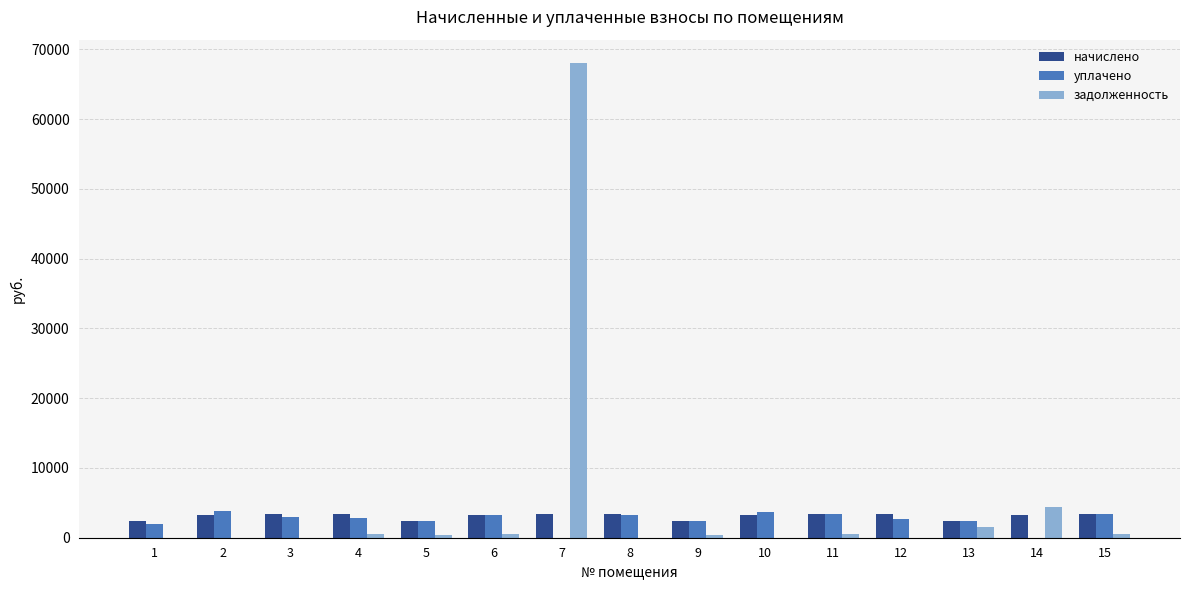

At which category is the sum across all series the highest?

7